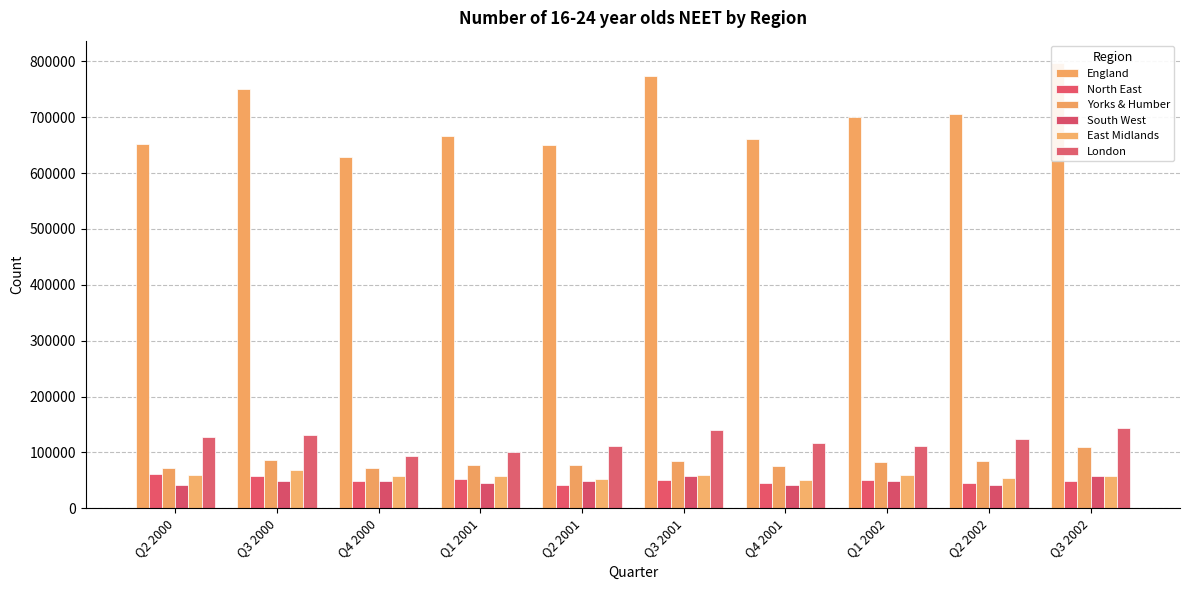

What is the smallest value displayed?

42000